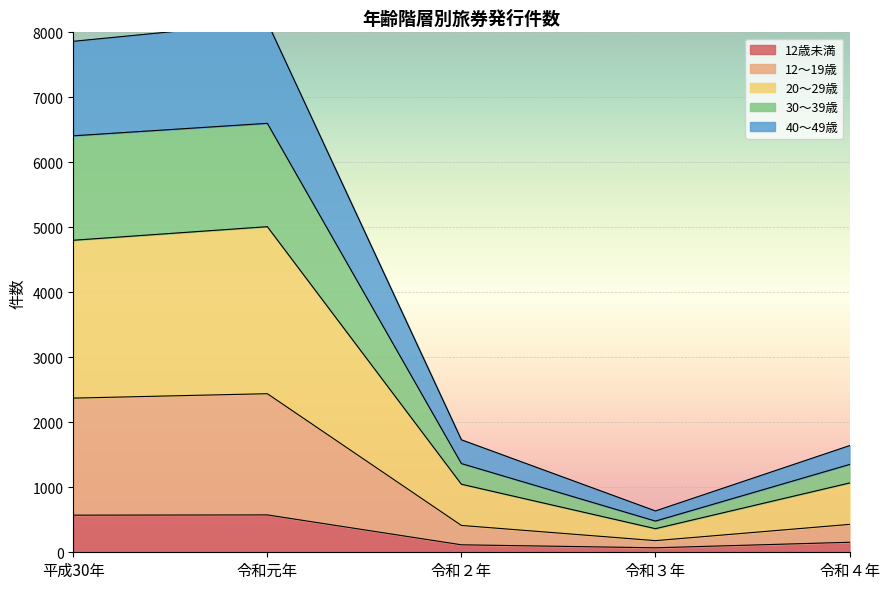

What position from the right is 令和４年?

1